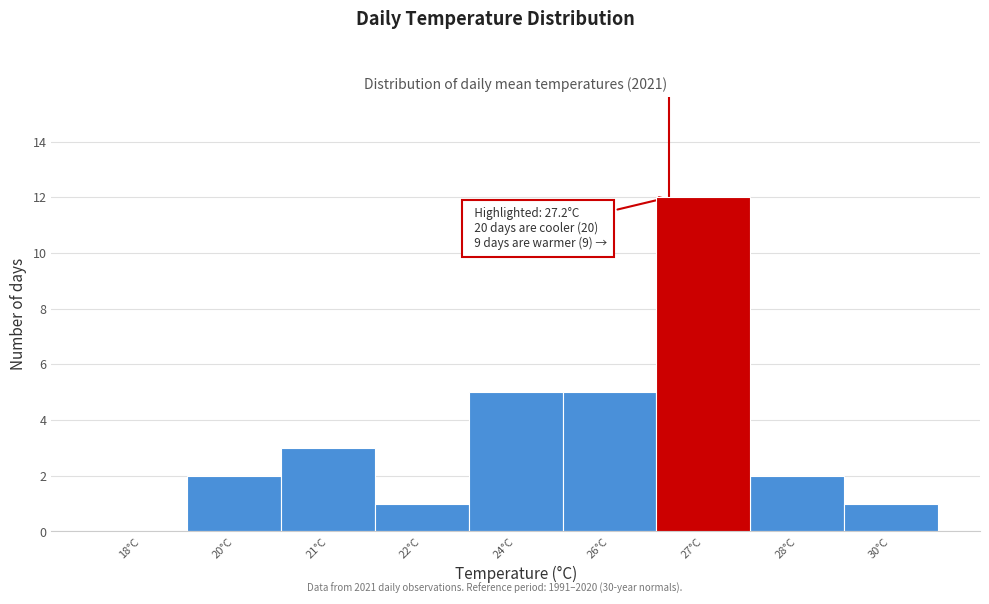

Reading right to left, transcribe all the data shown in this chart.

30°C=1	28°C=2	27°C=12	26°C=5	24°C=5	22°C=1	21°C=3	20°C=2	18°C=0